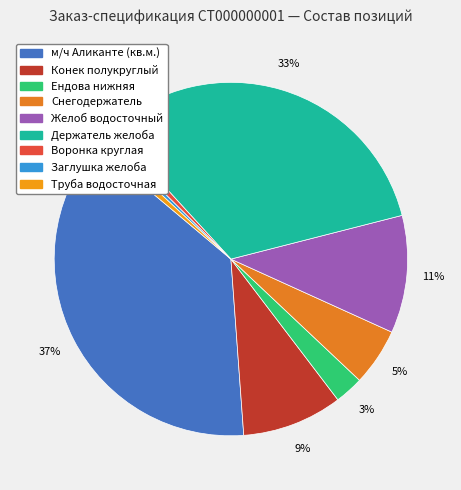

Is it true that Желоб водосточный is 16% of the pie?

False